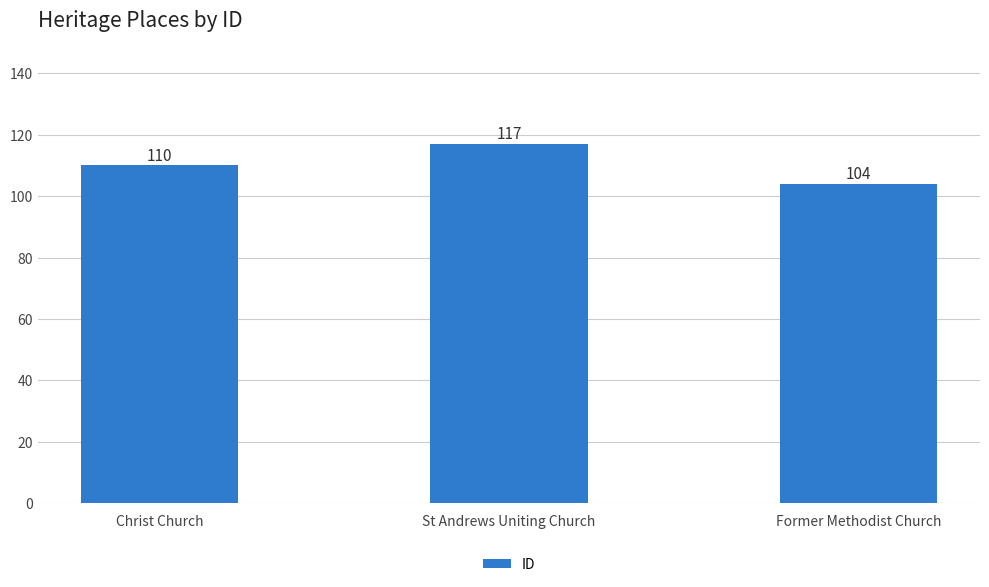

Where is the data nearest to the value 110?

Christ Church